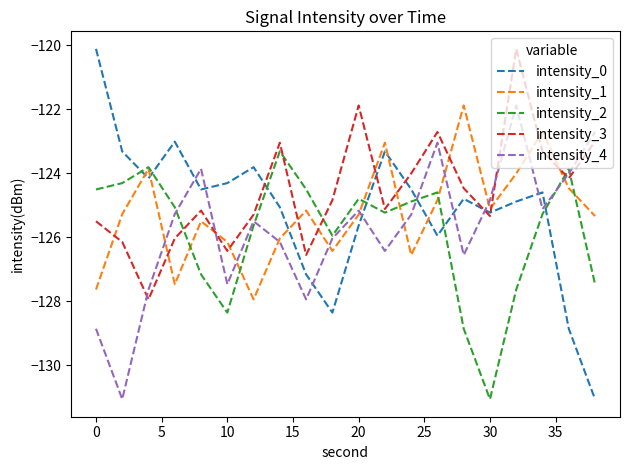

What is the maximum value for intensity_1?

-121.9